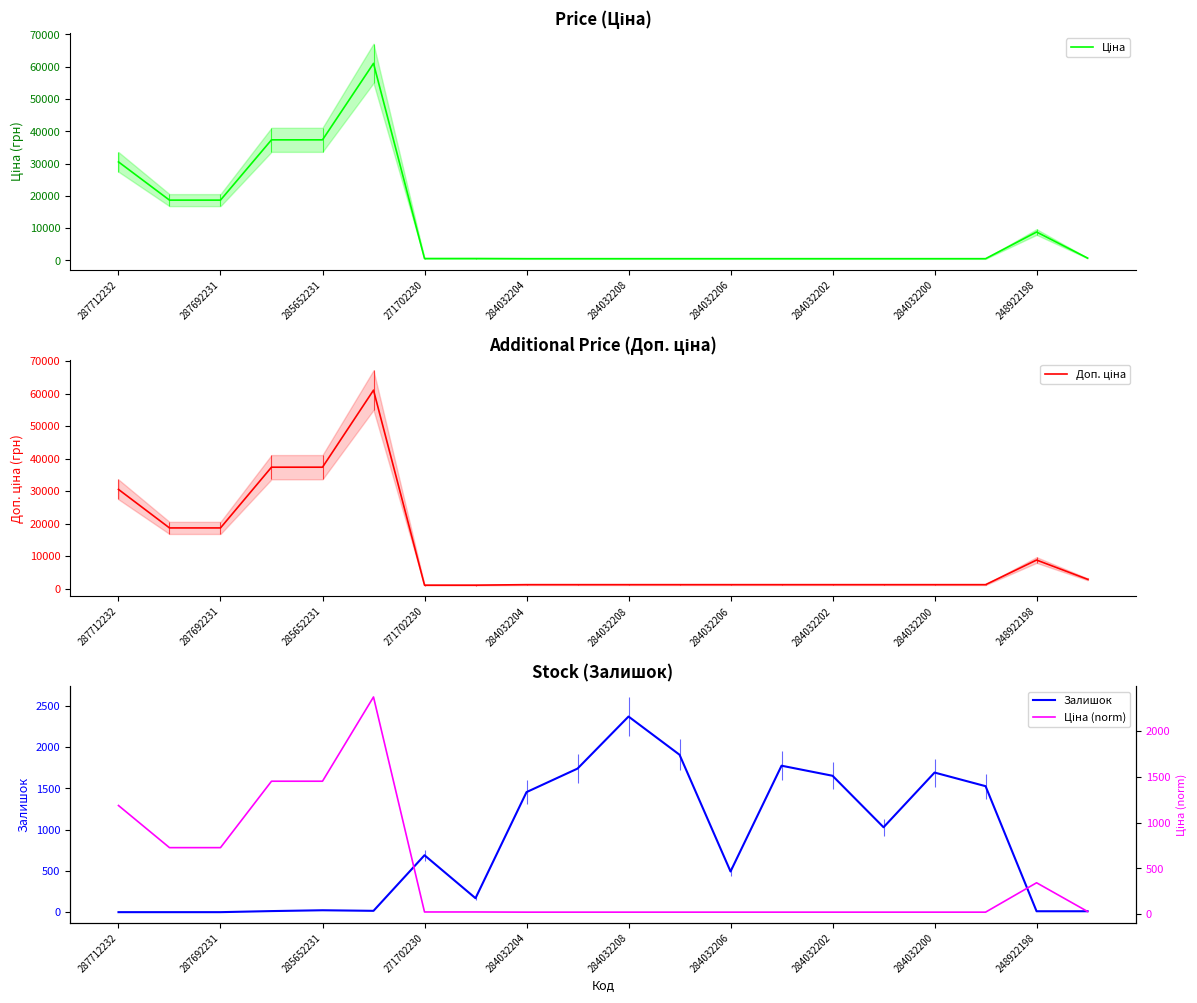

Which category has the highest value in the Залишок series?

284032208